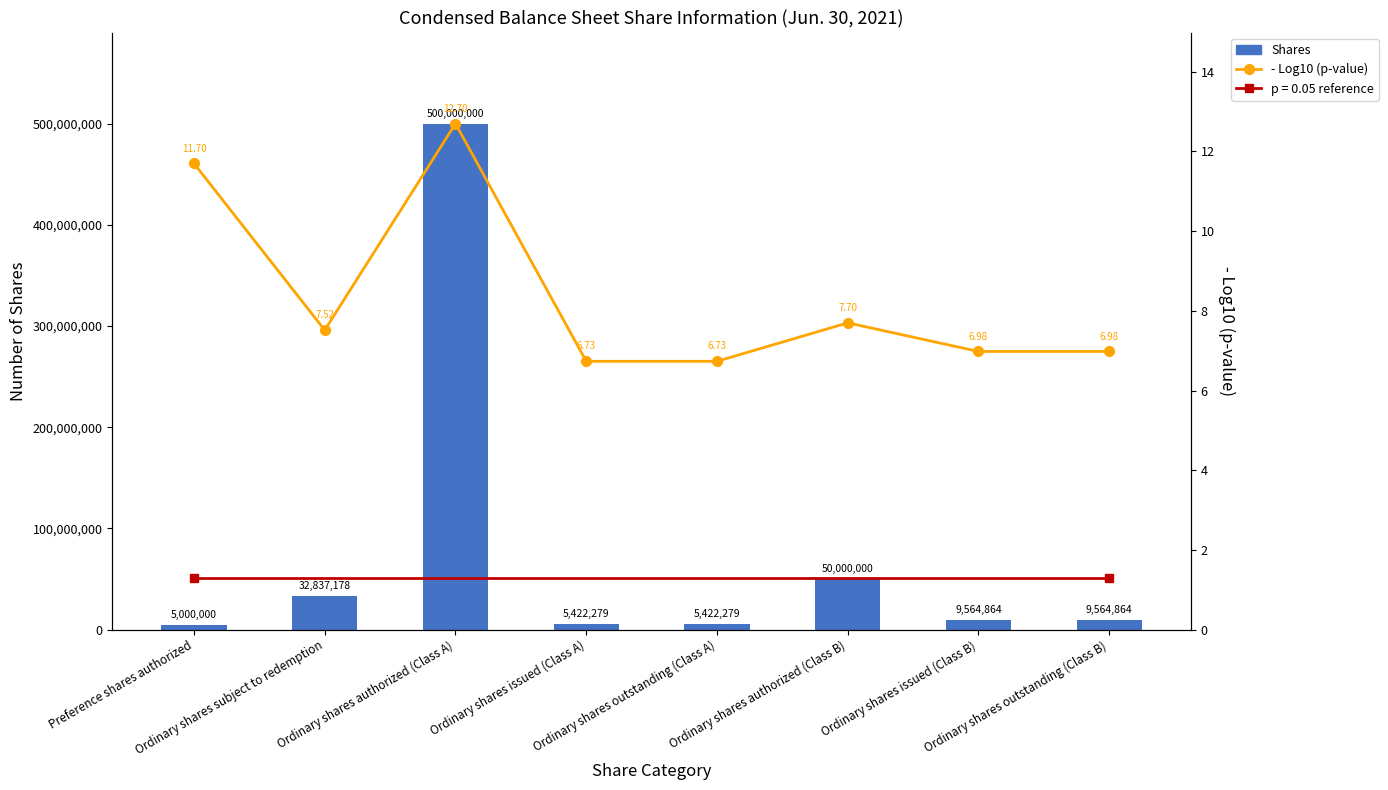

How many data points does each series have?

8